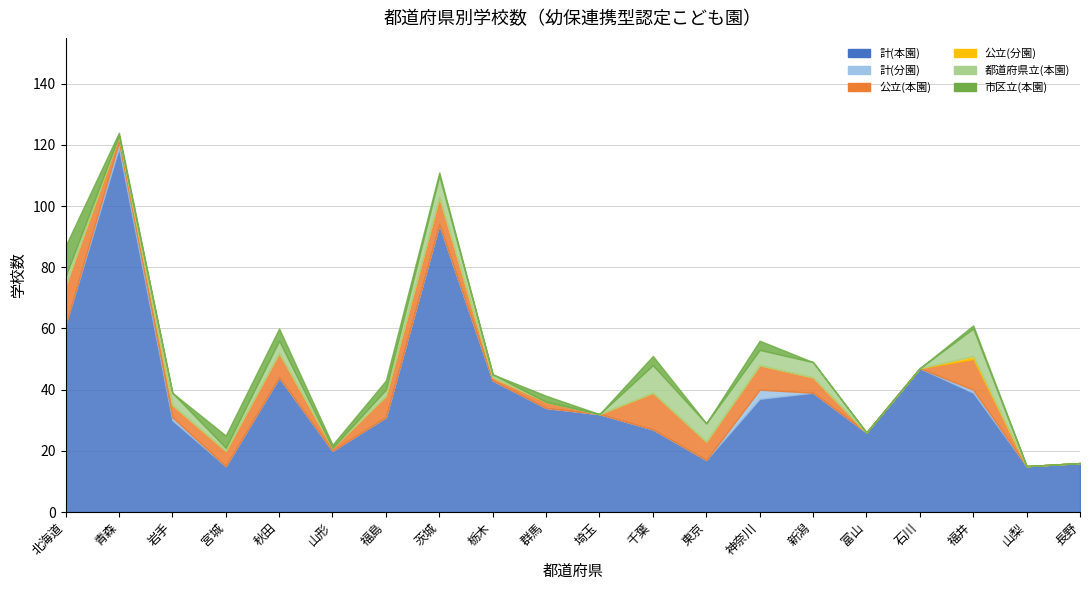

How many values in 公立(本園) are above zero?

15